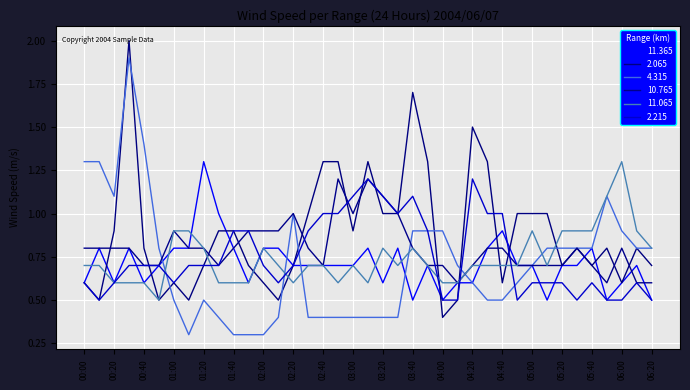

At which category does 11.365 reach its first local valley?

00:20